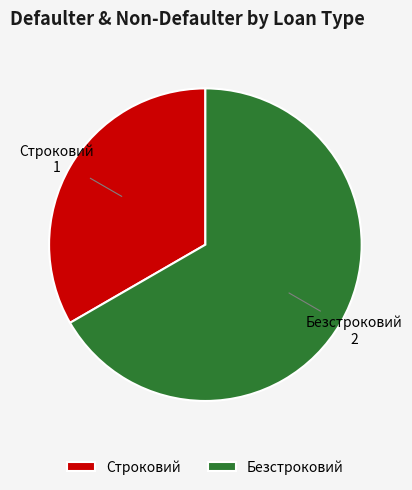

Between Безстроковий and Строковий, which is larger?

Безстроковий